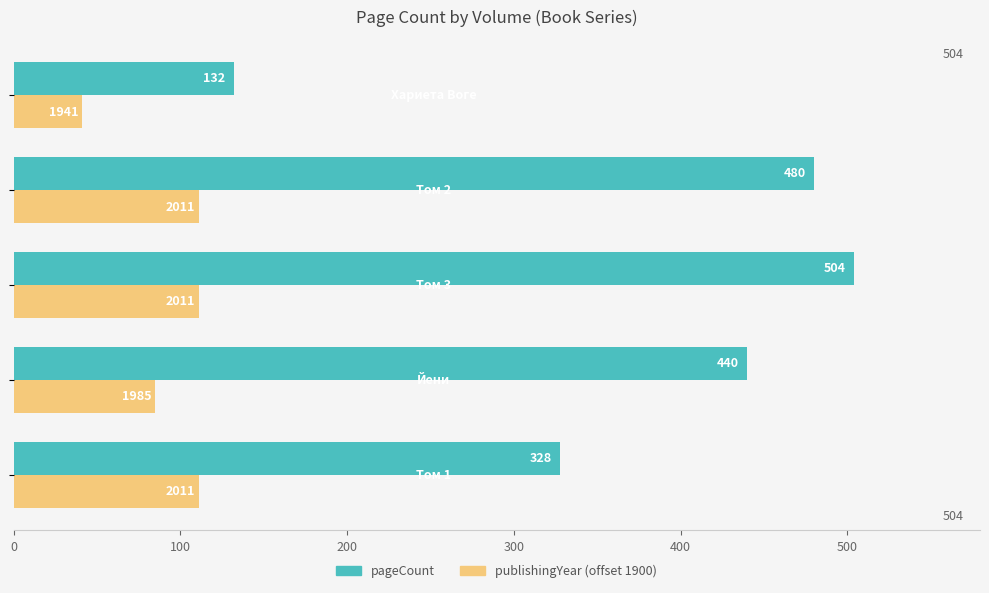

Rank the series by their average value, from lowest to highest.

publishingYear (offset 1900), pageCount